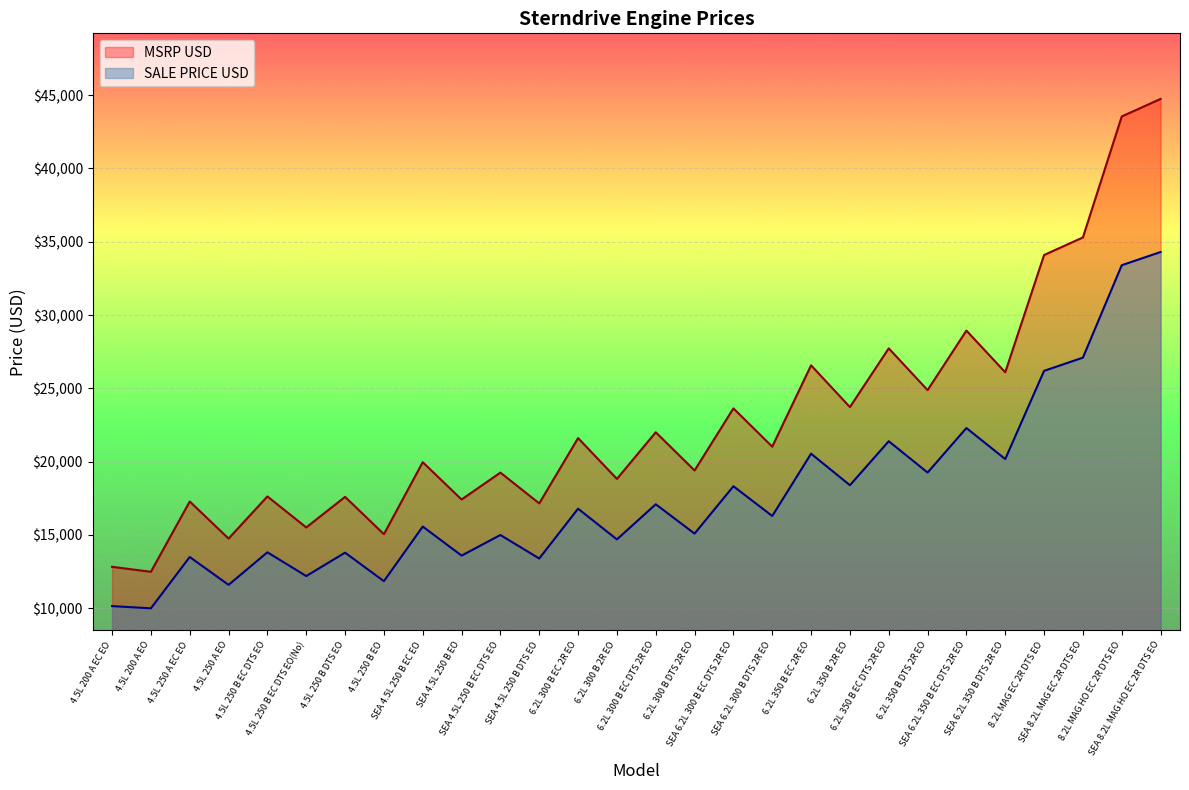

How many lines are shown in the chart?

2